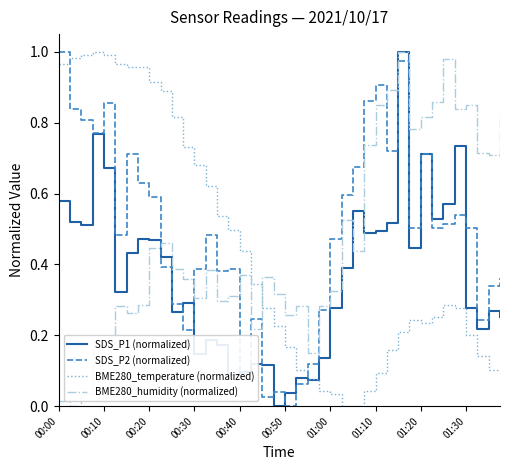

Rank the series by their average value, from lowest to highest.

SDS_P1 (normalized), BME280_temperature (normalized), BME280_humidity (normalized), SDS_P2 (normalized)